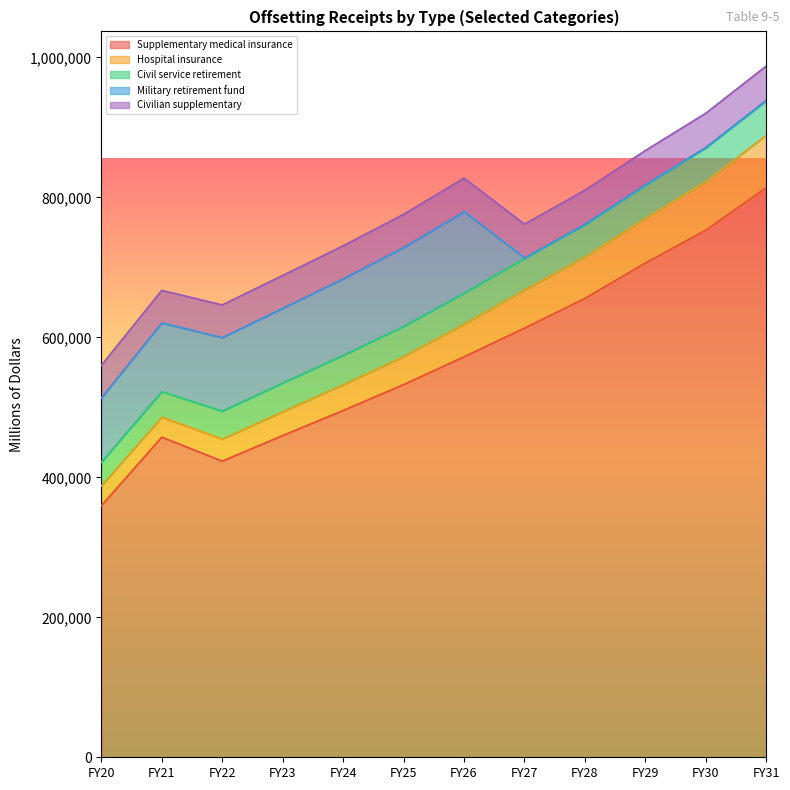

True or false: Civil service retirement has a value of 28344 at FY31.

False